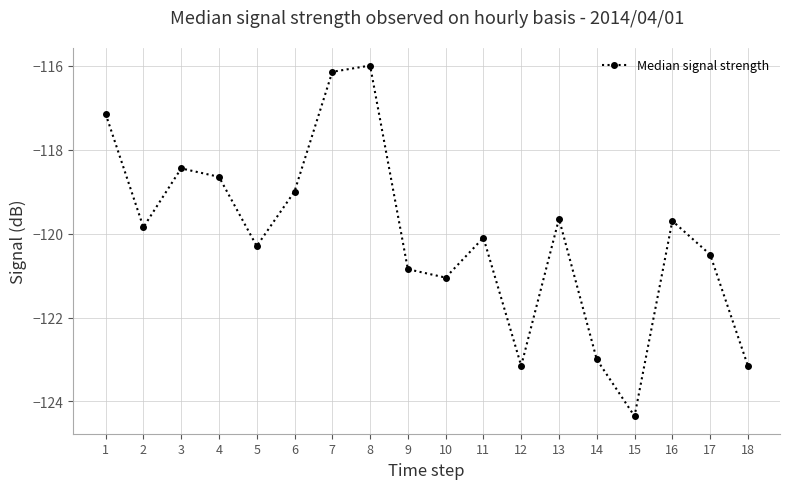

How many lines are shown in the chart?

1